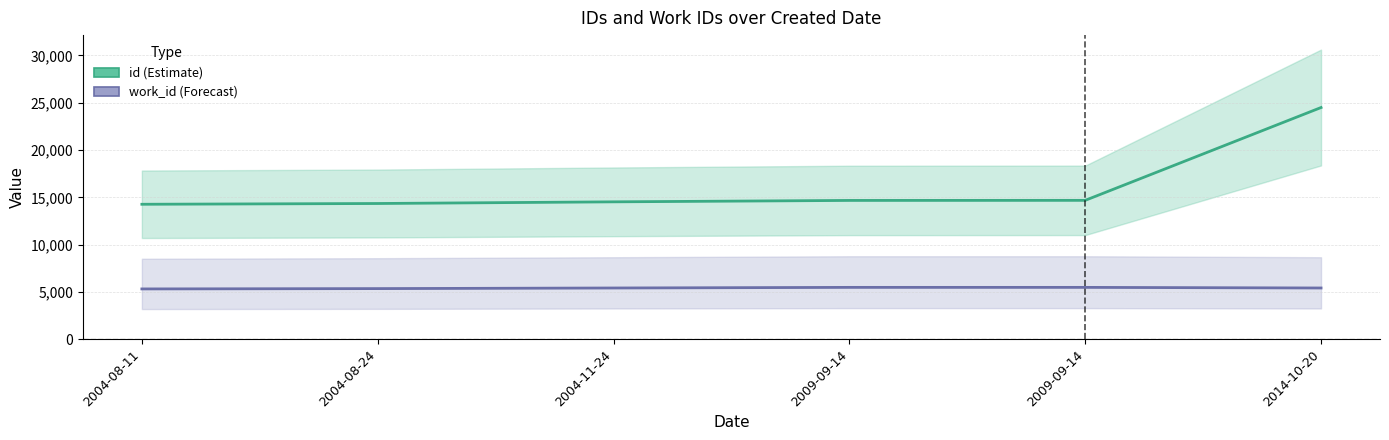

What value does the id (Estimate) series have at 2004-11-24, to the nearest 50?

14500